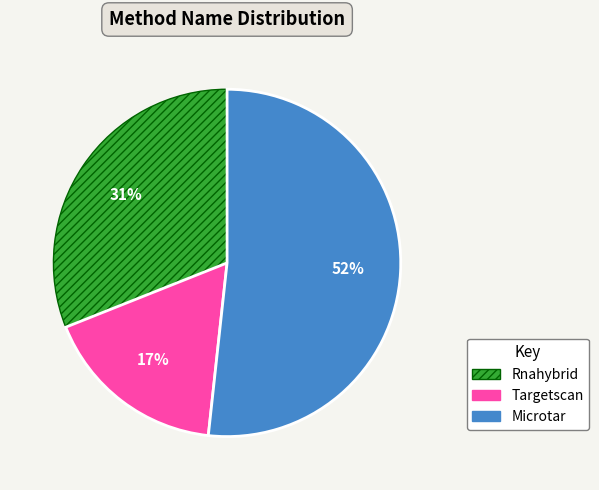

What is the smallest slice in the pie chart?

Targetscan